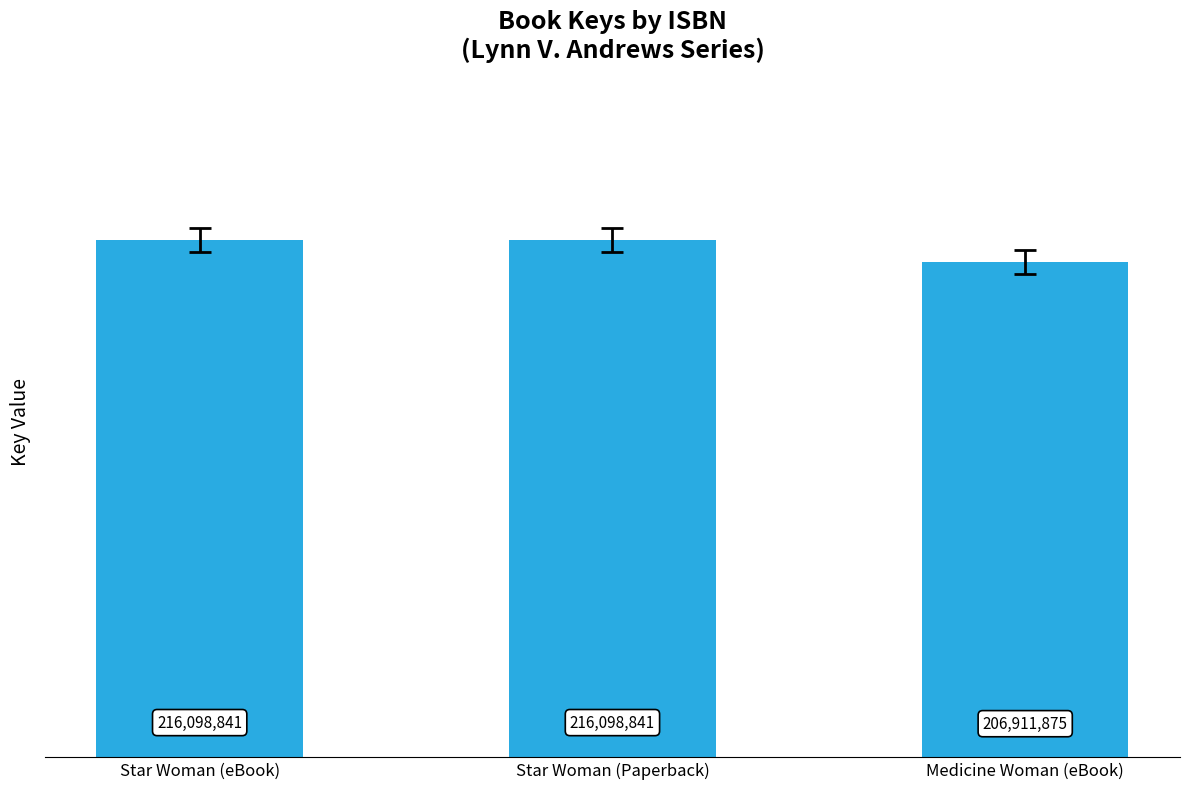

Reading left to right, list all the values displayed in this chart.

216098841	216098841	206911875